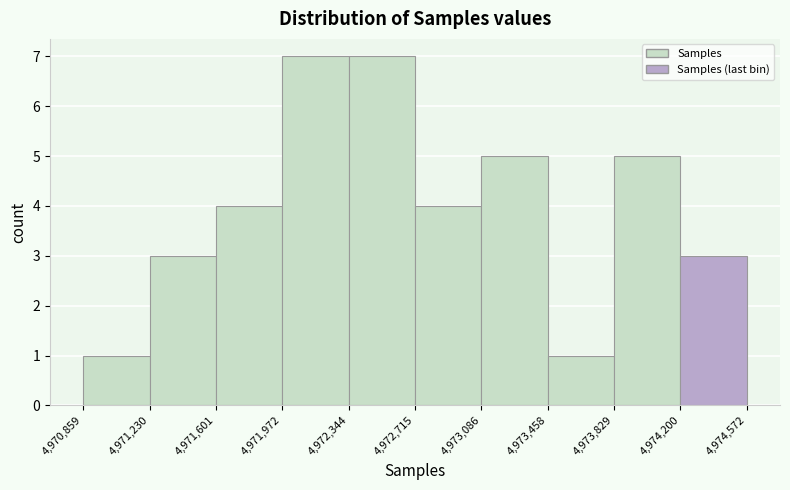

Reading left to right, transcribe this chart: for each bar, give the range it covers on the x-axis and its height. The values are not printed on the chart, so give them approximately, as read against the axis.

4,970,859 to 4,971,230: 1
4,971,230 to 4,971,601: 3
4,971,601 to 4,971,972: 4
4,971,972 to 4,972,344: 7
4,972,344 to 4,972,715: 7
4,972,715 to 4,973,086: 4
4,973,086 to 4,973,458: 5
4,973,458 to 4,973,829: 1
4,973,829 to 4,974,200: 5
4,974,200 to 4,974,572: 3